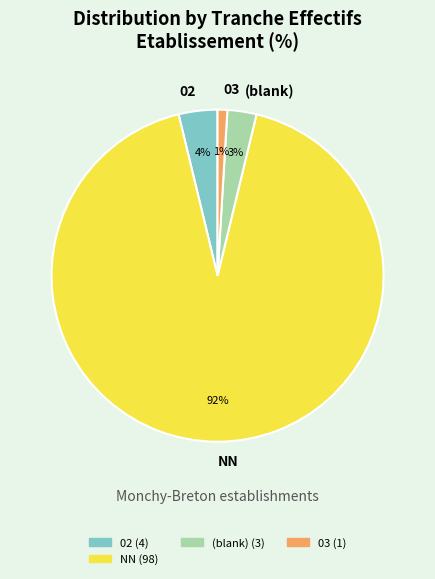

Does any single category account for the majority?

Yes